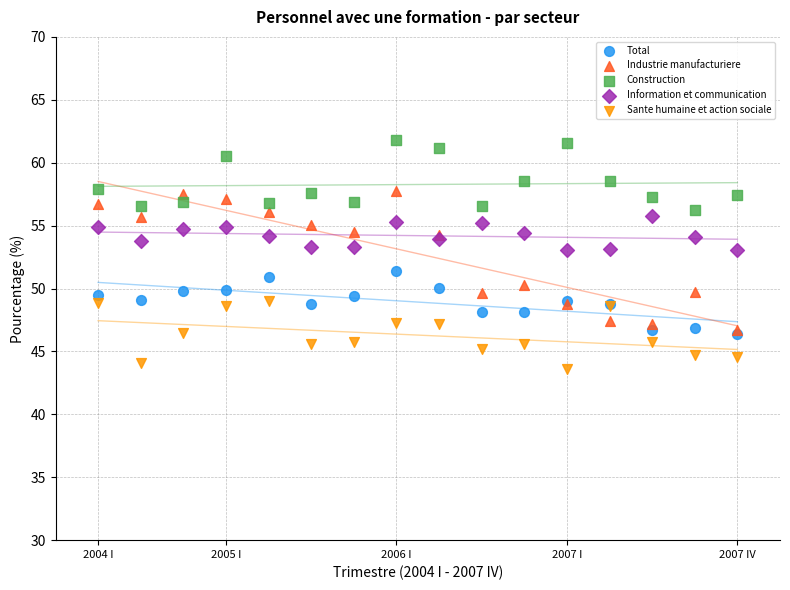

Across all series, what Y value is closest to 52?

51.4